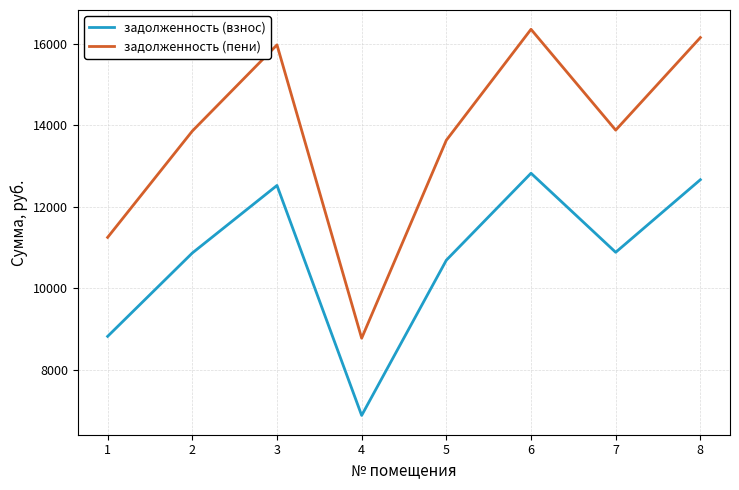

The задолженность (пени) series shows 21828.9 at 5. True or false?

False